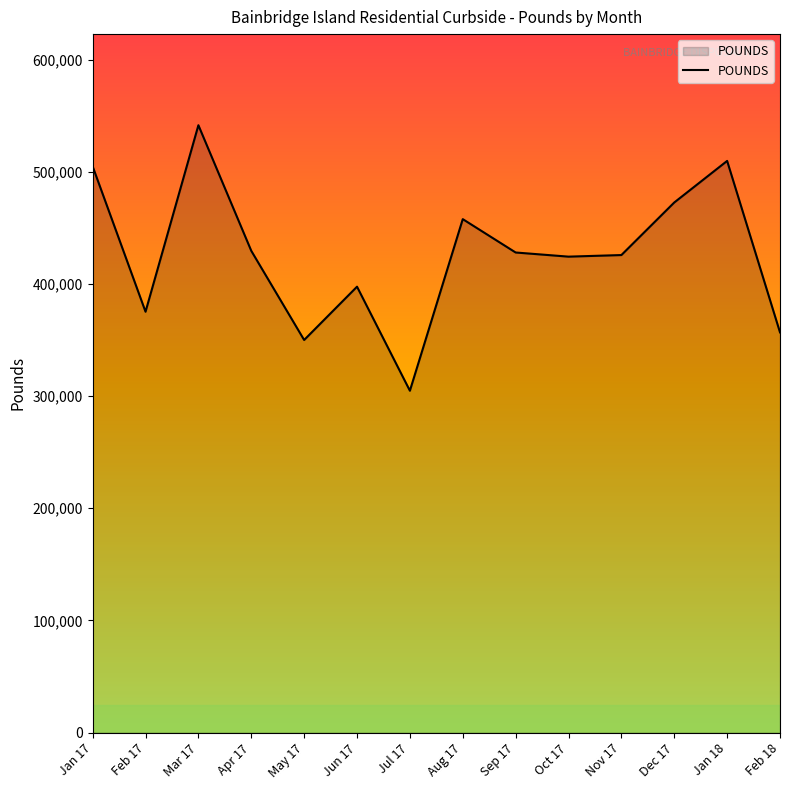

Where is the first local maximum?

Mar 17